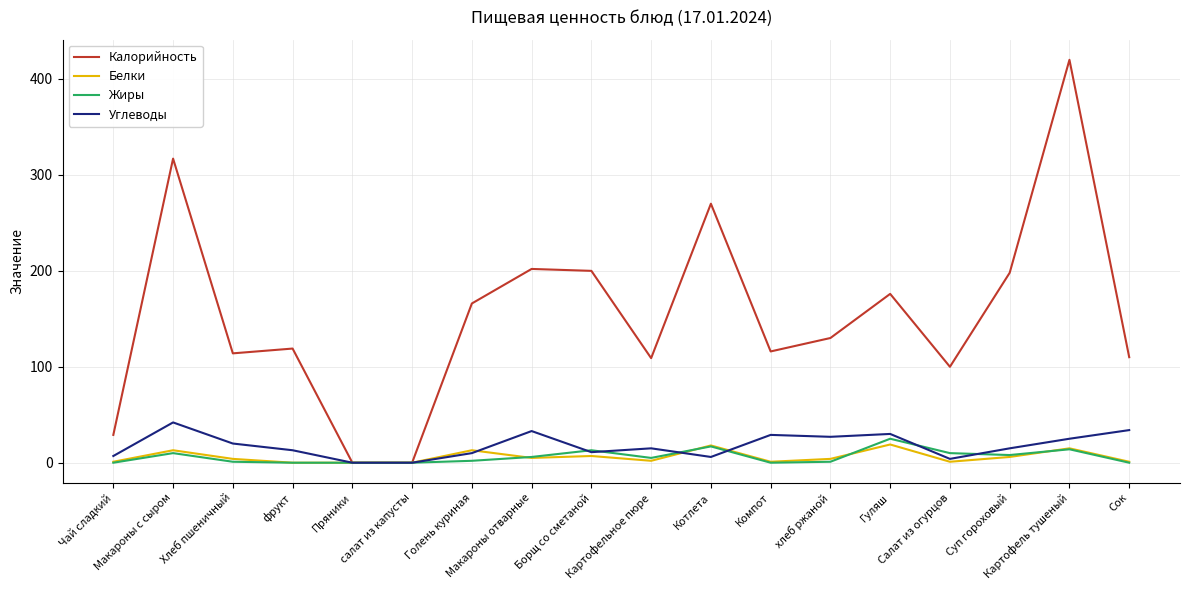

Which series has the largest range (max minus min)?

Калорийность